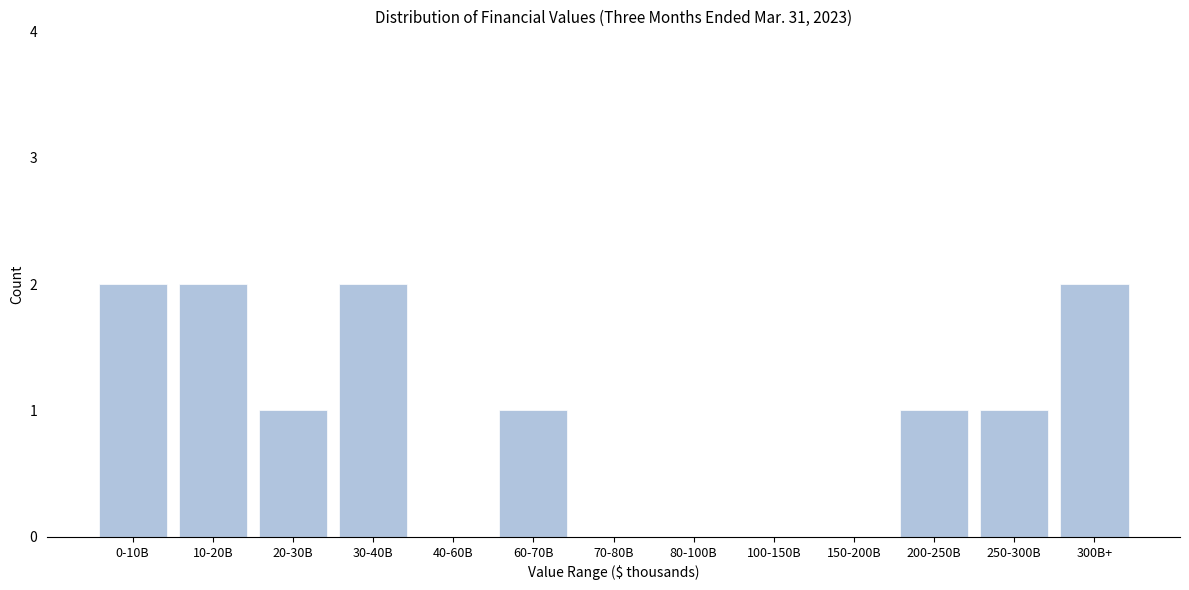

Reading right to left, extract all data points from this chart.

300B+=2	250-300B=1	200-250B=1	150-200B=0	100-150B=0	80-100B=0	70-80B=0	60-70B=1	40-60B=0	30-40B=2	20-30B=1	10-20B=2	0-10B=2